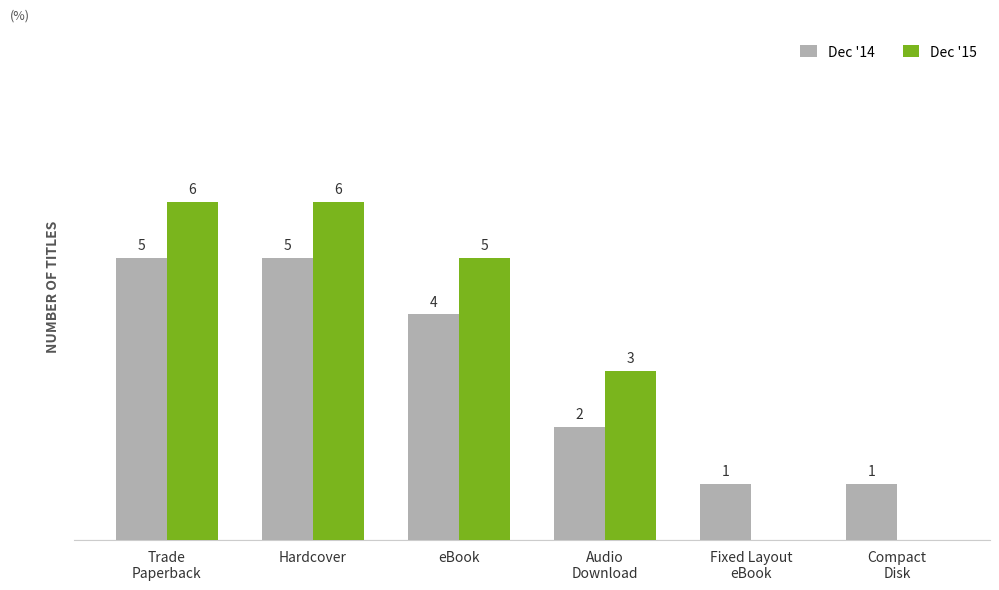

Which series has the largest total across all categories?

Dec '15